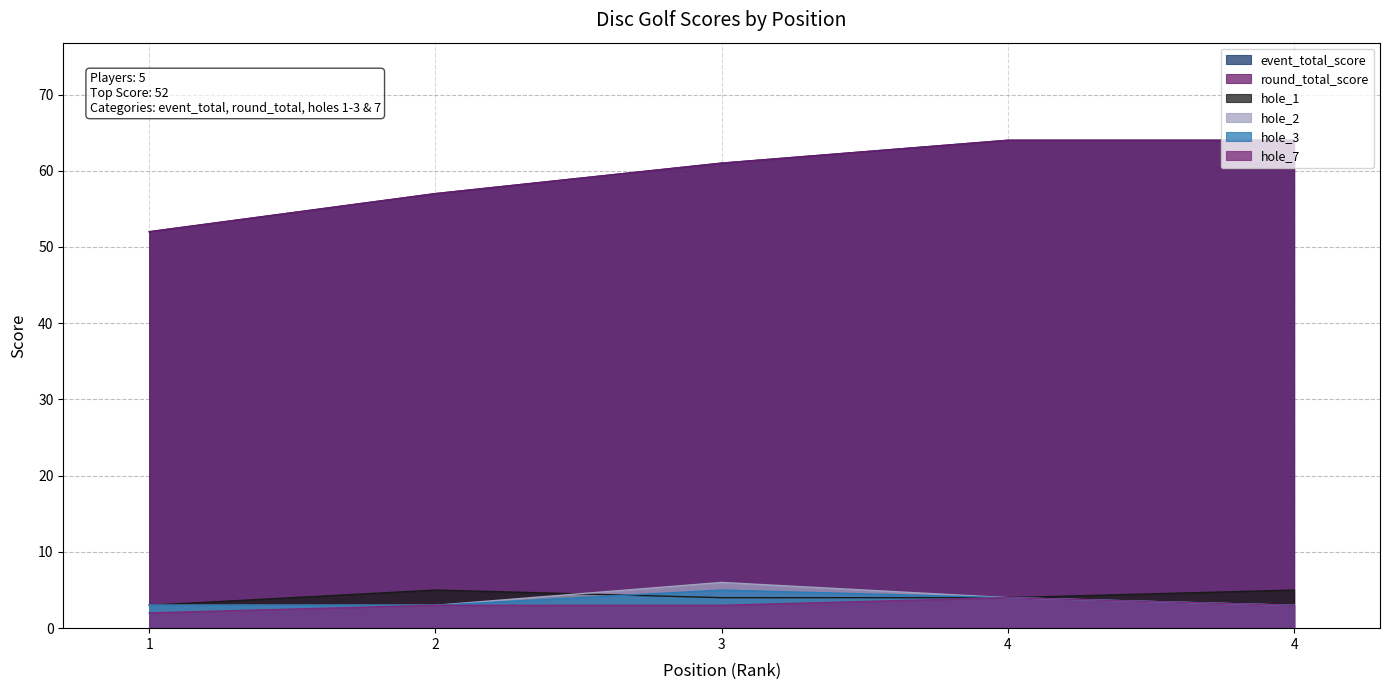

How many interior local peaks does the hole_1 series have?

1